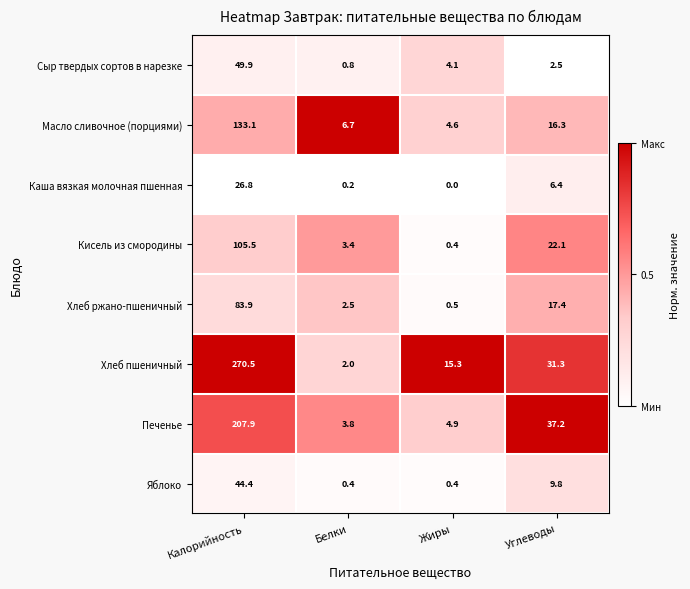

Rank the series by their maximum value, from highest to lowest.

Хлеб пшеничный, Печенье, Масло сливочное (порциями), Кисель из смородины, Хлеб ржано-пшеничный, Сыр твердых сортов в нарезке, Яблоко, Каша вязкая молочная пшенная